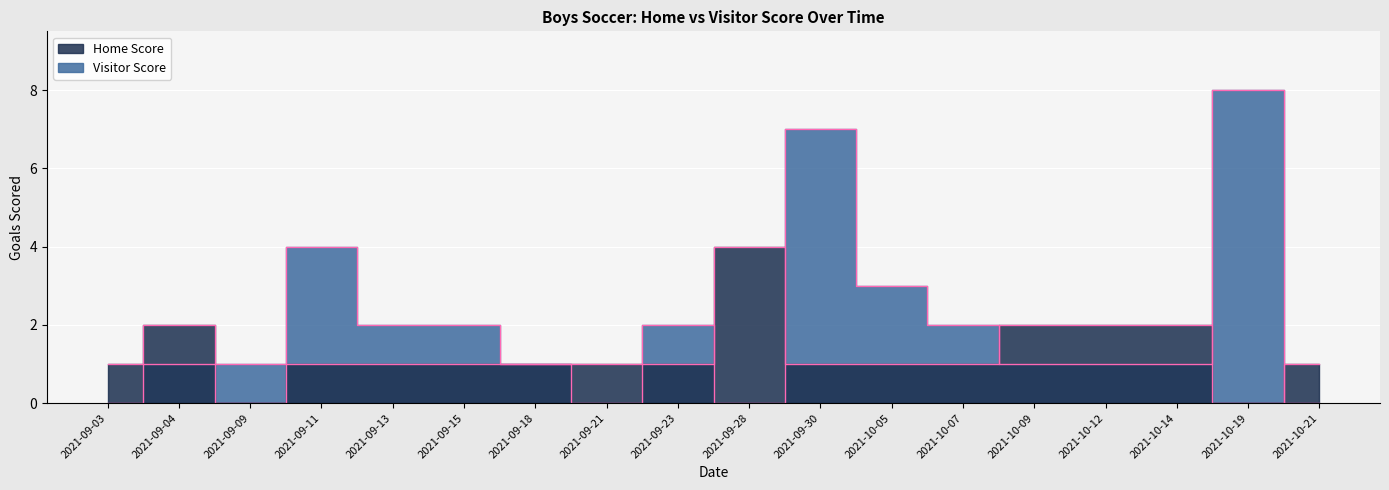

Rank the categories by Home Score value from lowest to highest.

2021-09-09, 2021-10-19, 2021-09-03, 2021-09-11, 2021-09-13, 2021-09-15, 2021-09-18, 2021-09-21, 2021-09-23, 2021-09-30, 2021-10-05, 2021-10-07, 2021-10-21, 2021-09-04, 2021-10-09, 2021-10-12, 2021-10-14, 2021-09-28